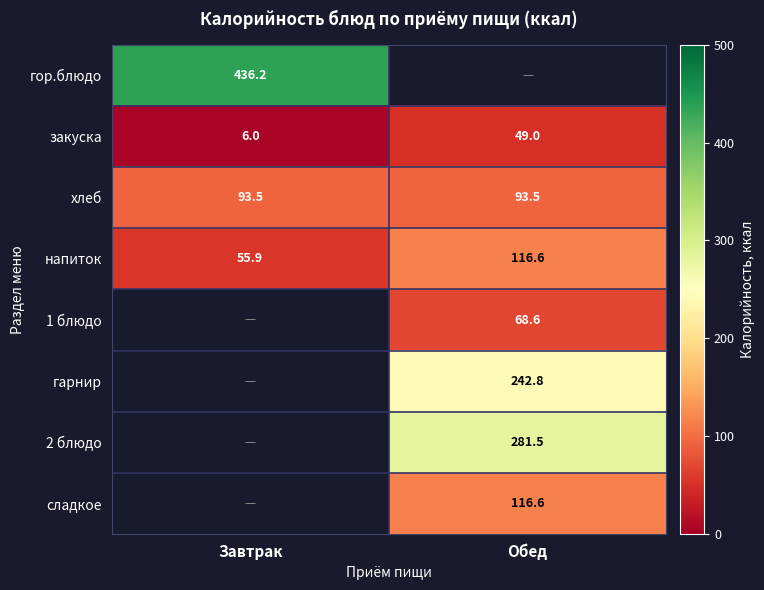

The value of напиток at Обед is 116.6. True or false?

True